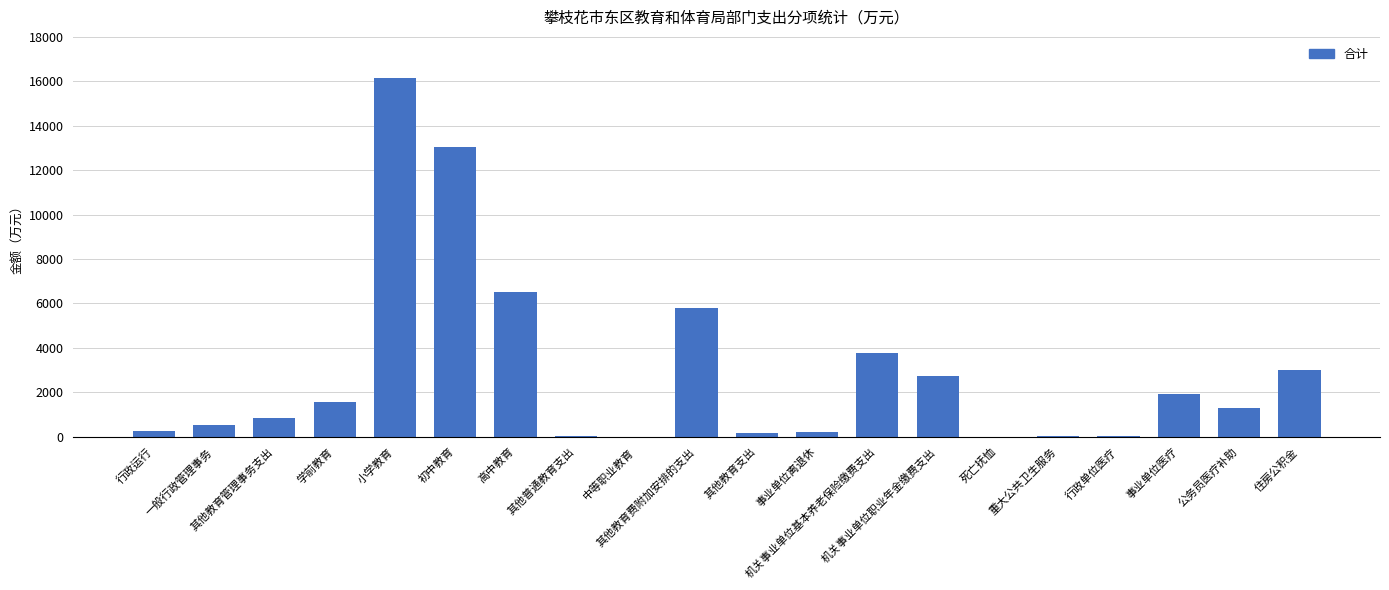

Between 事业单位医疗 and 重大公共卫生服务, which is larger?

事业单位医疗